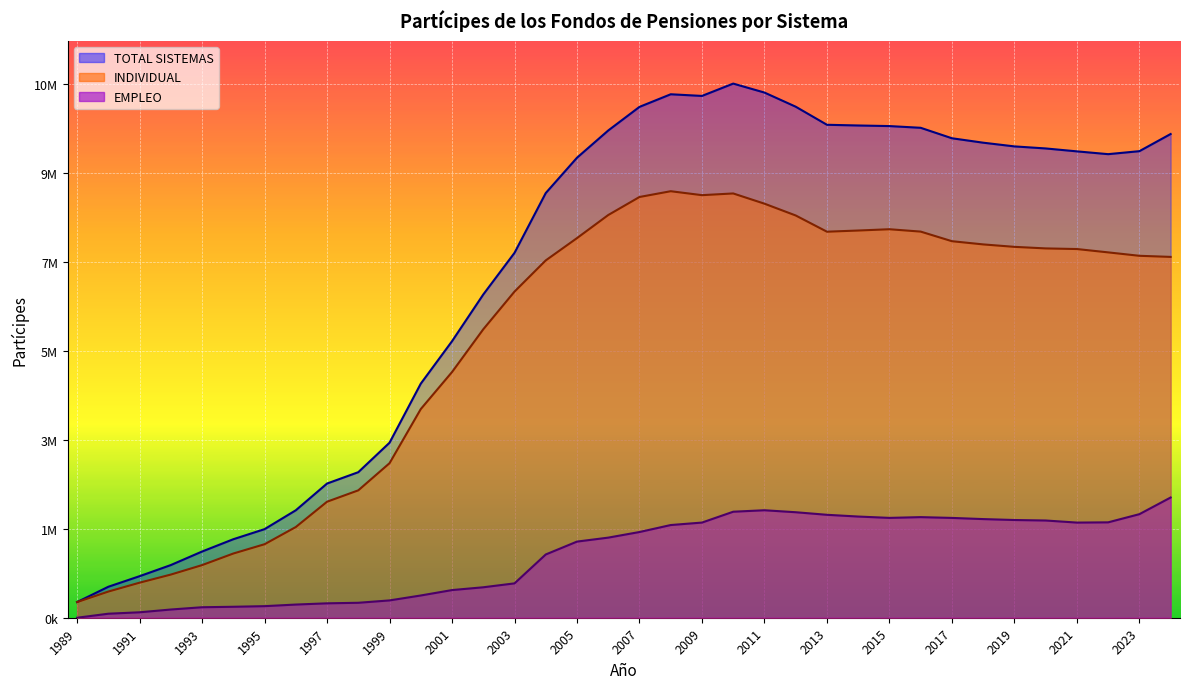

True or false: TOTAL SISTEMAS and EMPLEO intersect in this chart.

False